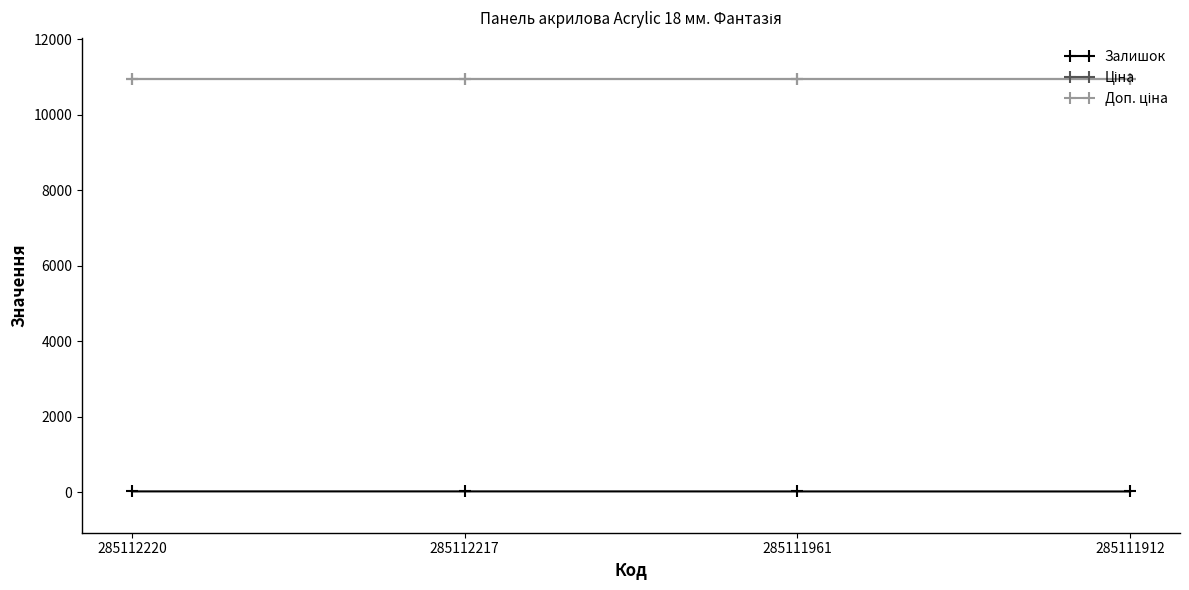

Which series has the widest spread of values?

Залишок